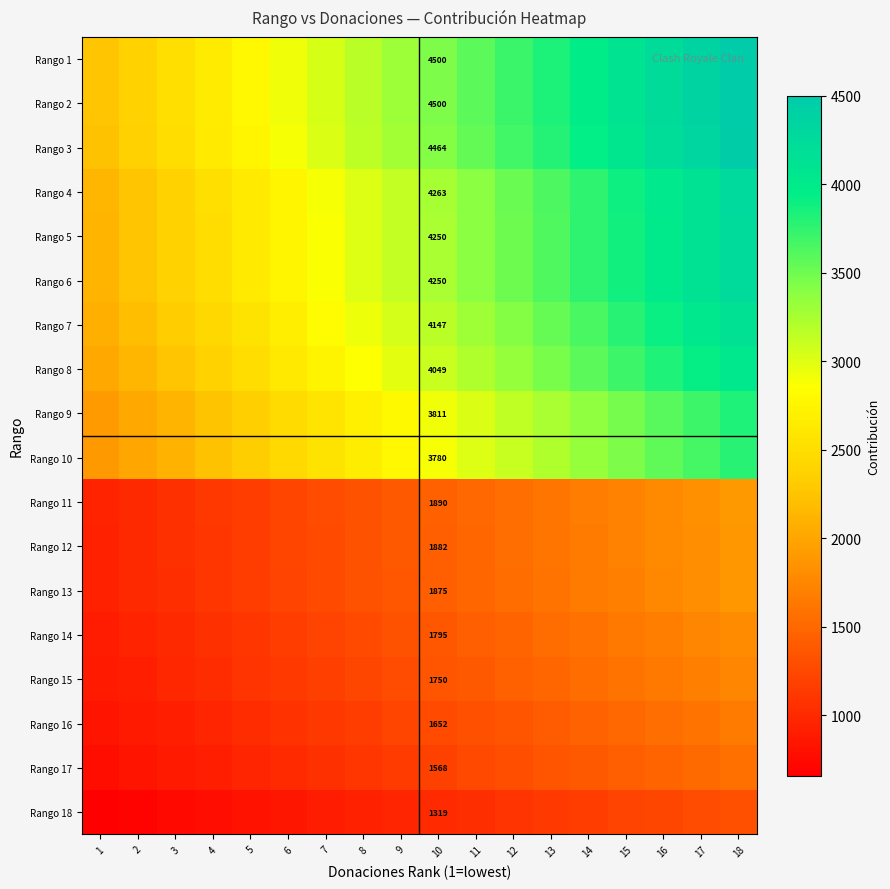

What is the total value across all series at 5?

34430.7